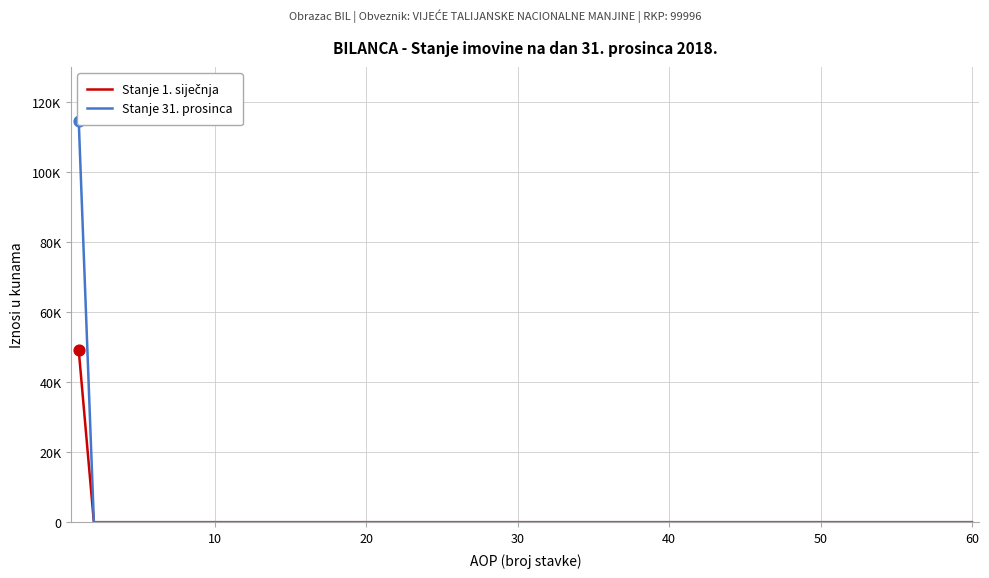

Which series contains the highest Y value?

Stanje 31. prosinca